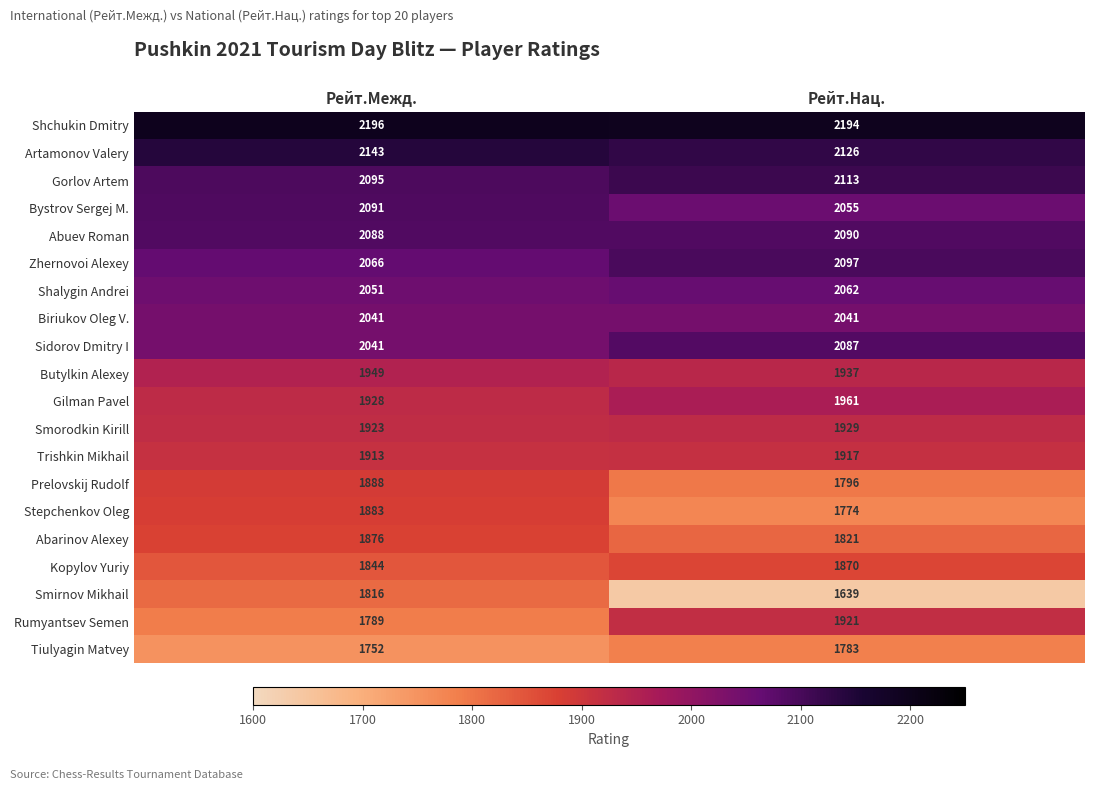

True or false: Biriukov Oleg V. has a value of 463 at Рейт.Межд..

False